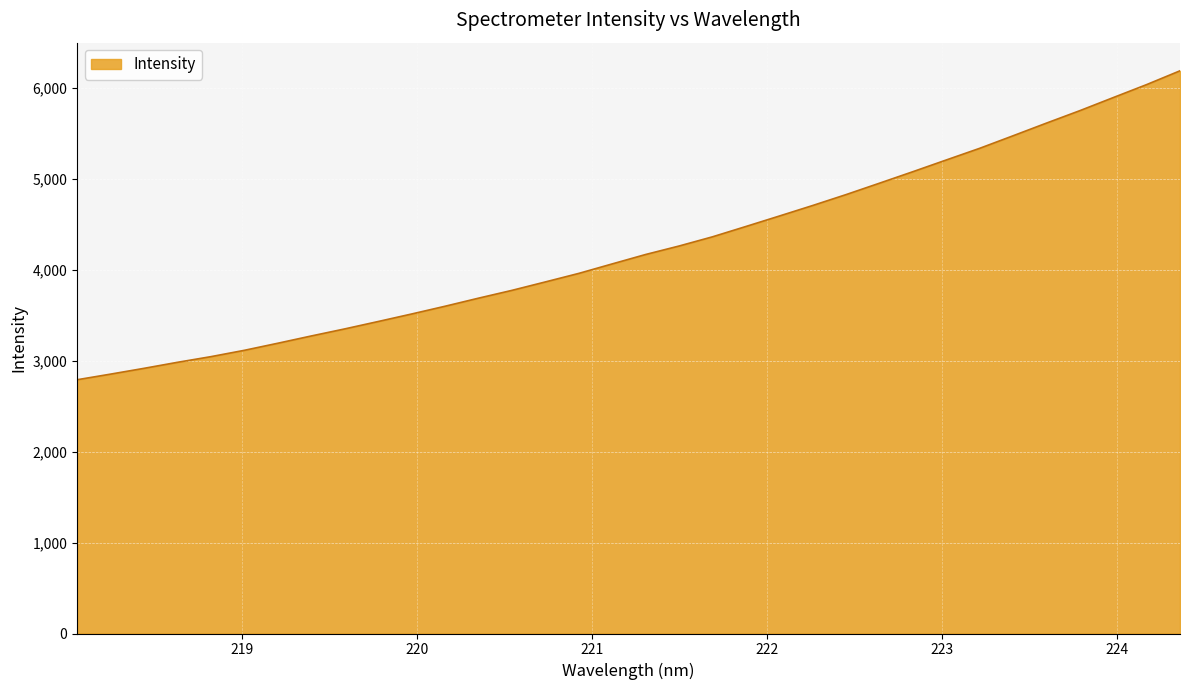

What is the smallest value displayed?

2790.9